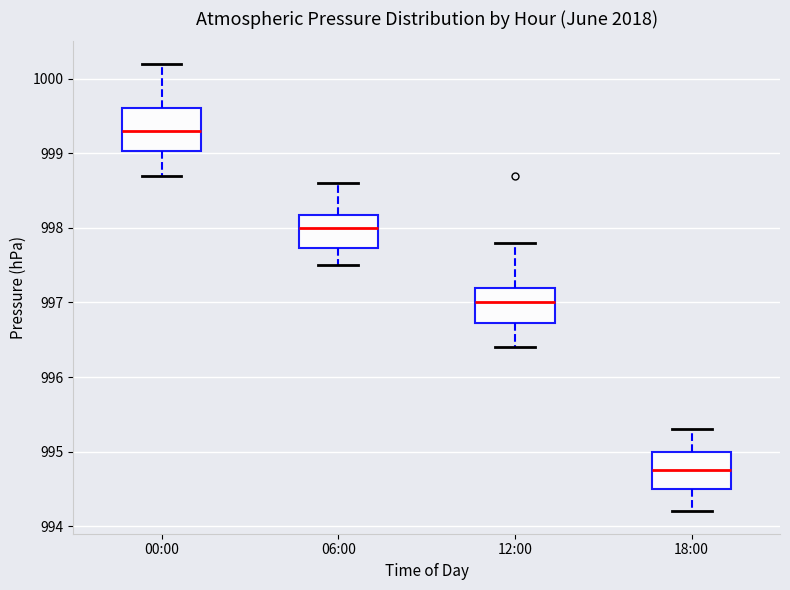

Reading left to right, transcribe this box plot: for each box, give where its median line is, the range the box spans, and where its two whiskers end, as read against the y-axis. The values are not printed on the chart, so give them approximately, as read against the axis.

00:00: median 999.3, box 999.0 to 999.6, whiskers 998.7 to 1000.2
06:00: median 998.0, box 997.7 to 998.2, whiskers 997.5 to 998.6
12:00: median 997.0, box 996.7 to 997.2, whiskers 996.4 to 997.8
18:00: median 994.8, box 994.5 to 995.0, whiskers 994.2 to 995.3